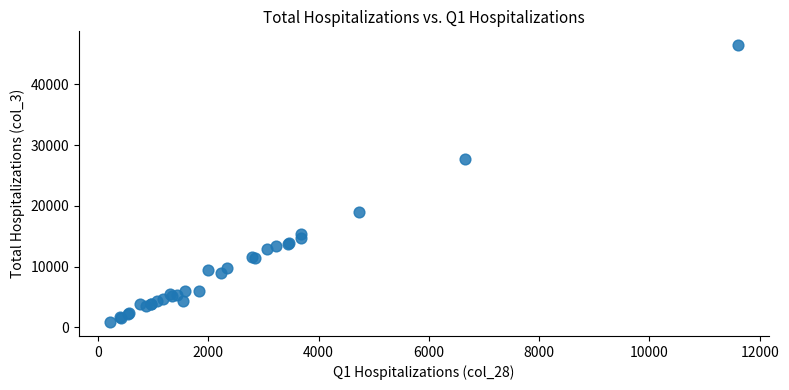

What Y value in the scatter plot is closest to 23648?

27728